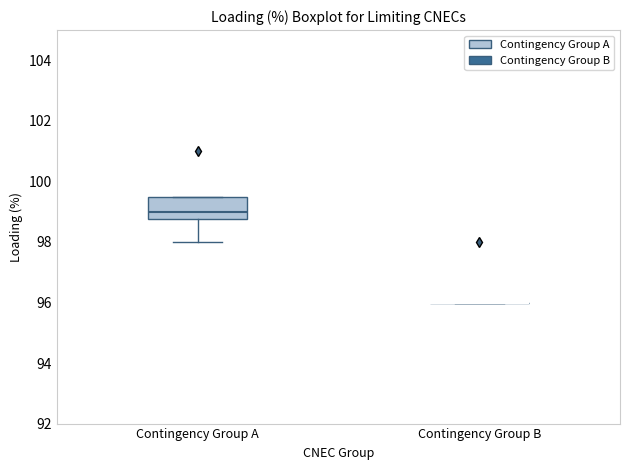

Comparing the boxes themselves (not the whiskers), which one is the tallest?

Contingency Group A